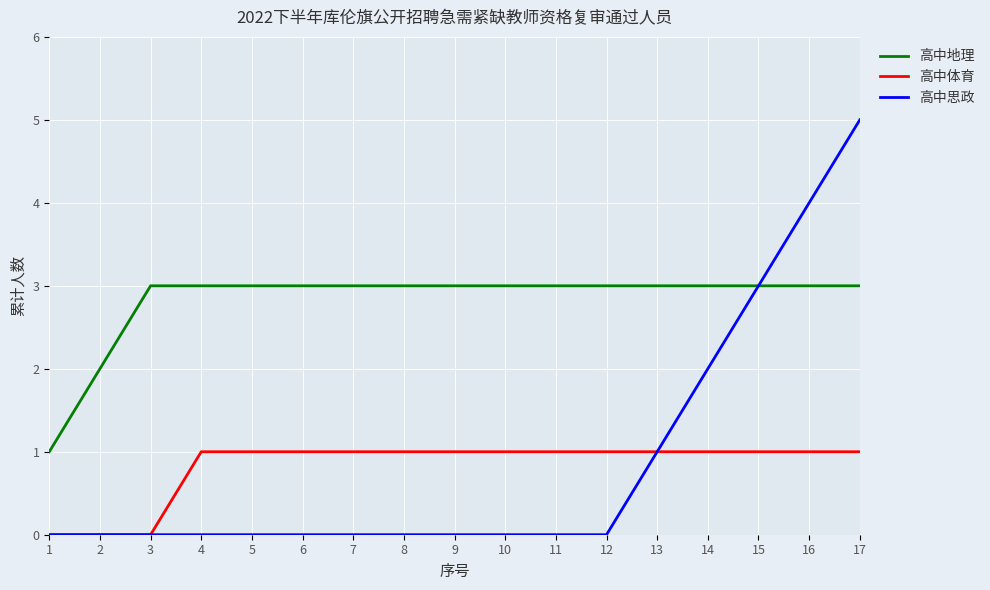

What is the highest value of the 高中思政 series?

5